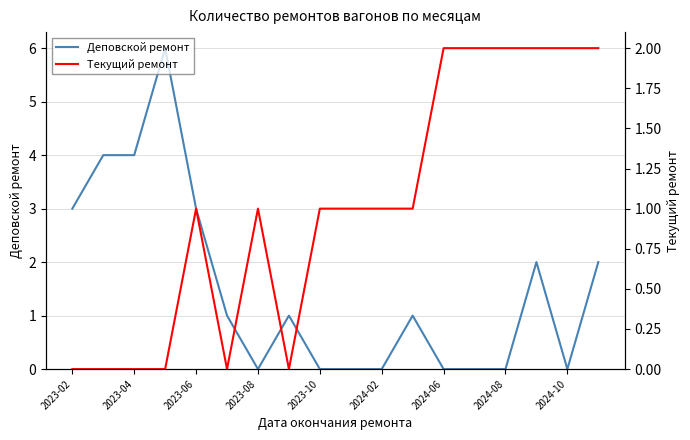

The Деповской ремонт series shows 3 at 2024-08. True or false?

False